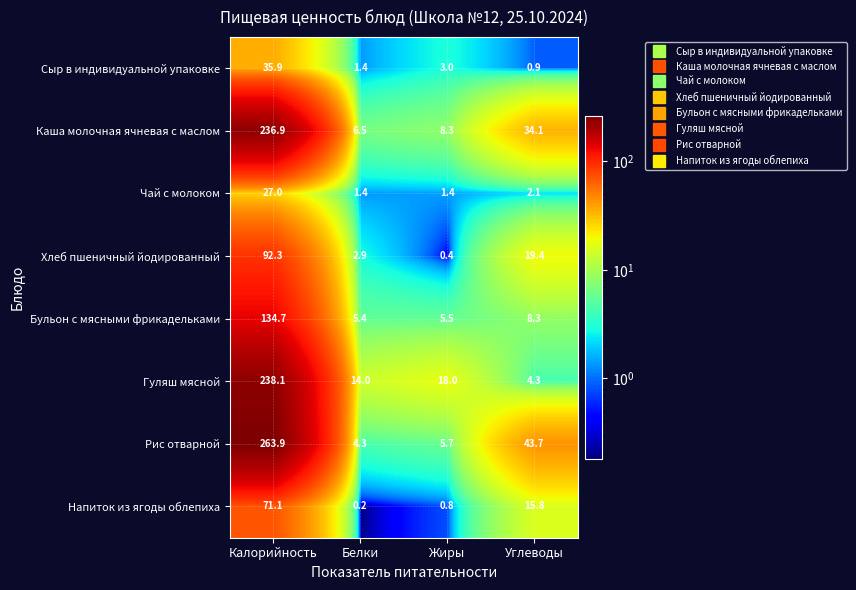

At which category does the chart reach its minimum across all series?

Белки